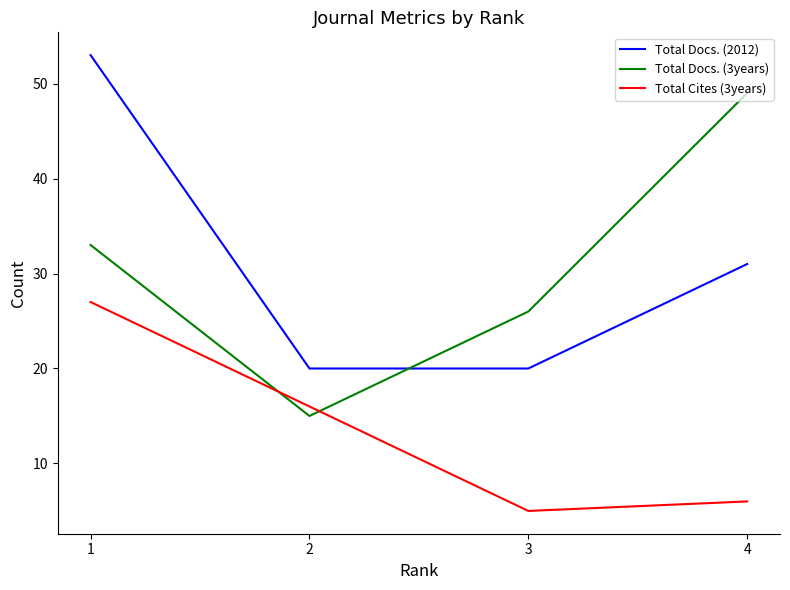

What is the spread (max minus min) of values at 1?

26